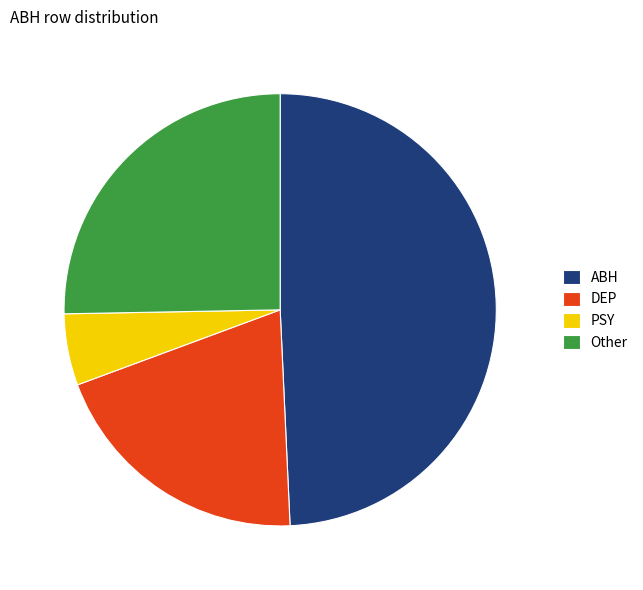

What is the ratio of the value at ABH to the value at PSY?

9.2